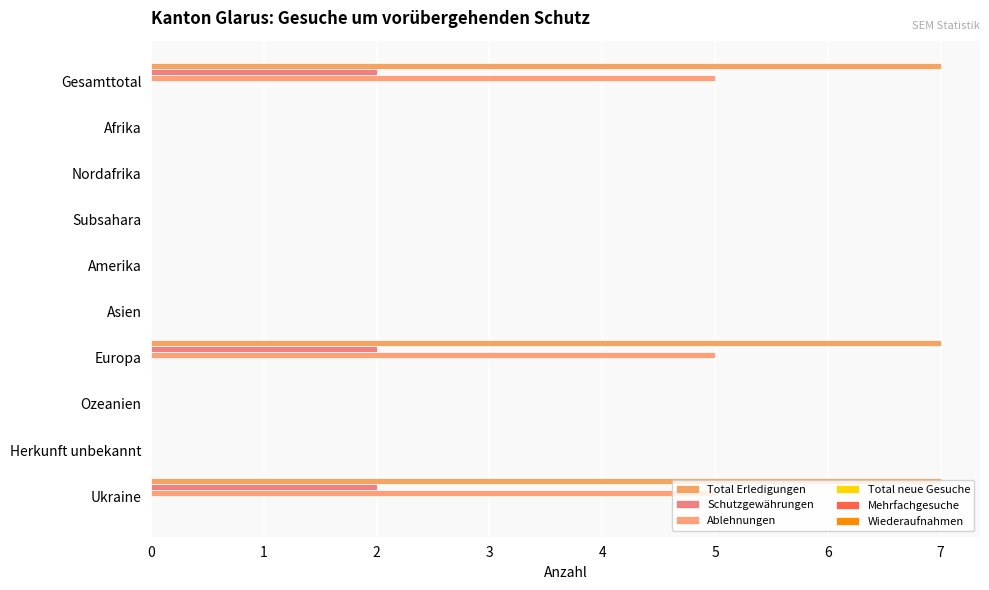

What is the value of the Wiederaufnahmen bar at the 4th from the left?

0.1